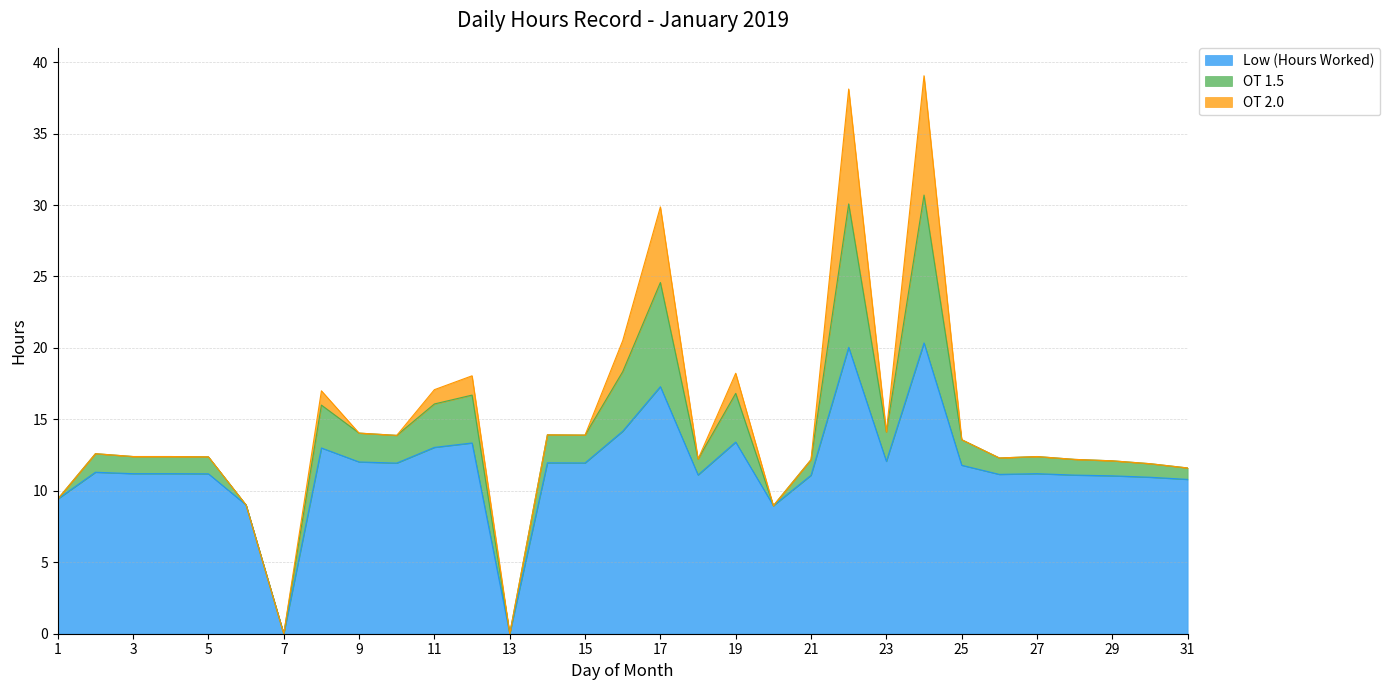

How many lines are shown in the chart?

3